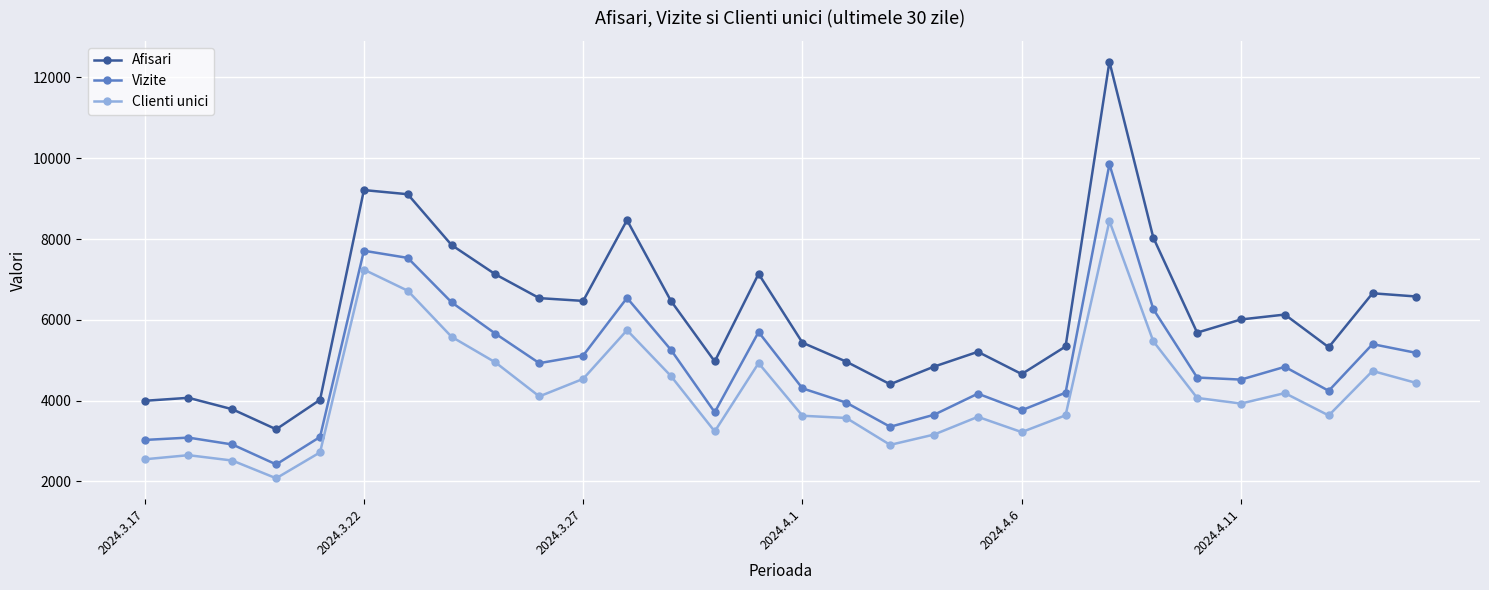

What is the average value of the Clienti unici series?

4226